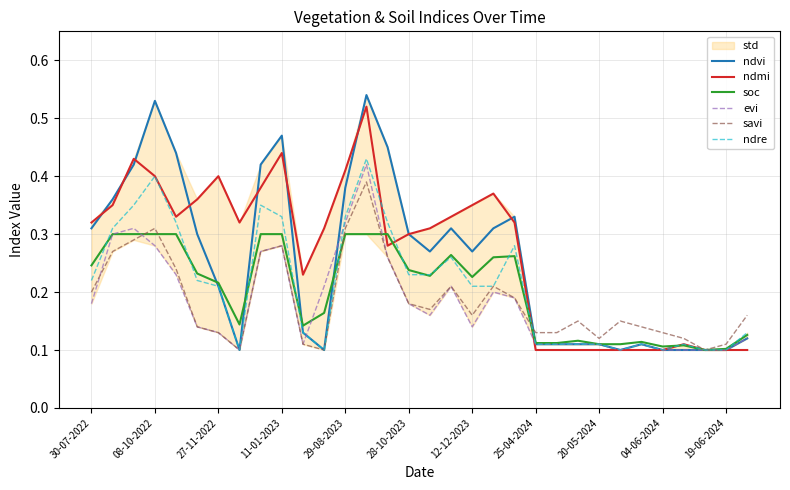

Is it true that soc equals 0.4 at 30-07-2022?

False